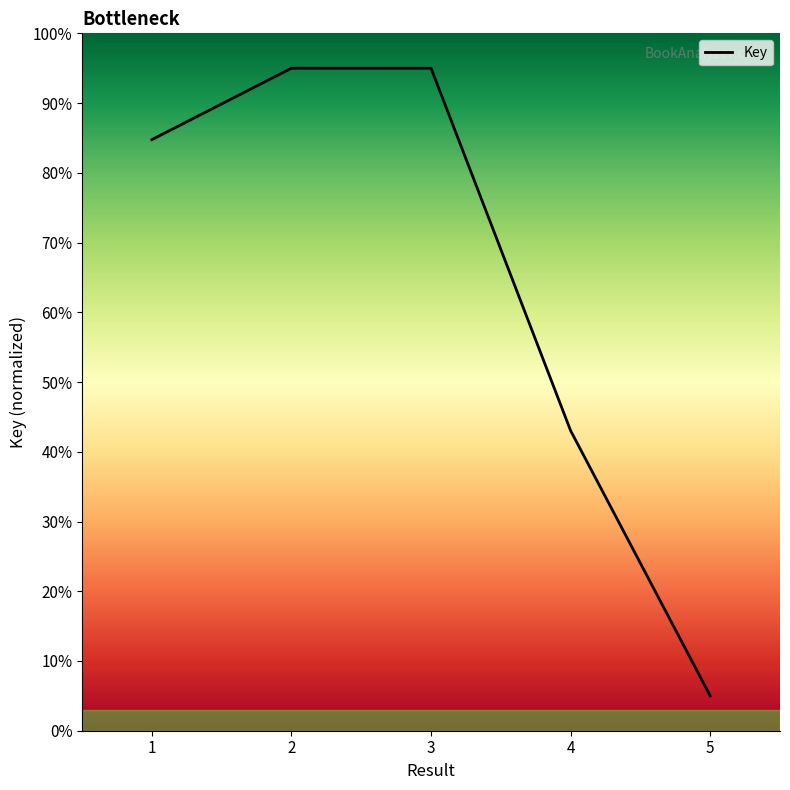

Reading left to right, list all the values displayed in this chart.

1=84.8	2=95.0	3=95.0	4=43.0	5=5.0